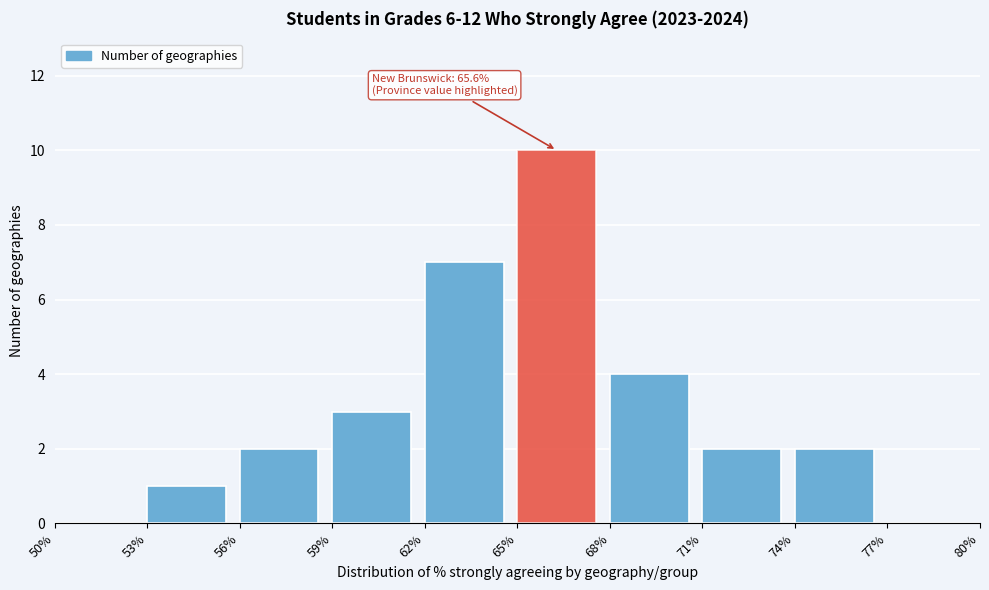

Which range on the x-axis has the tallest bar?

65% to 68%